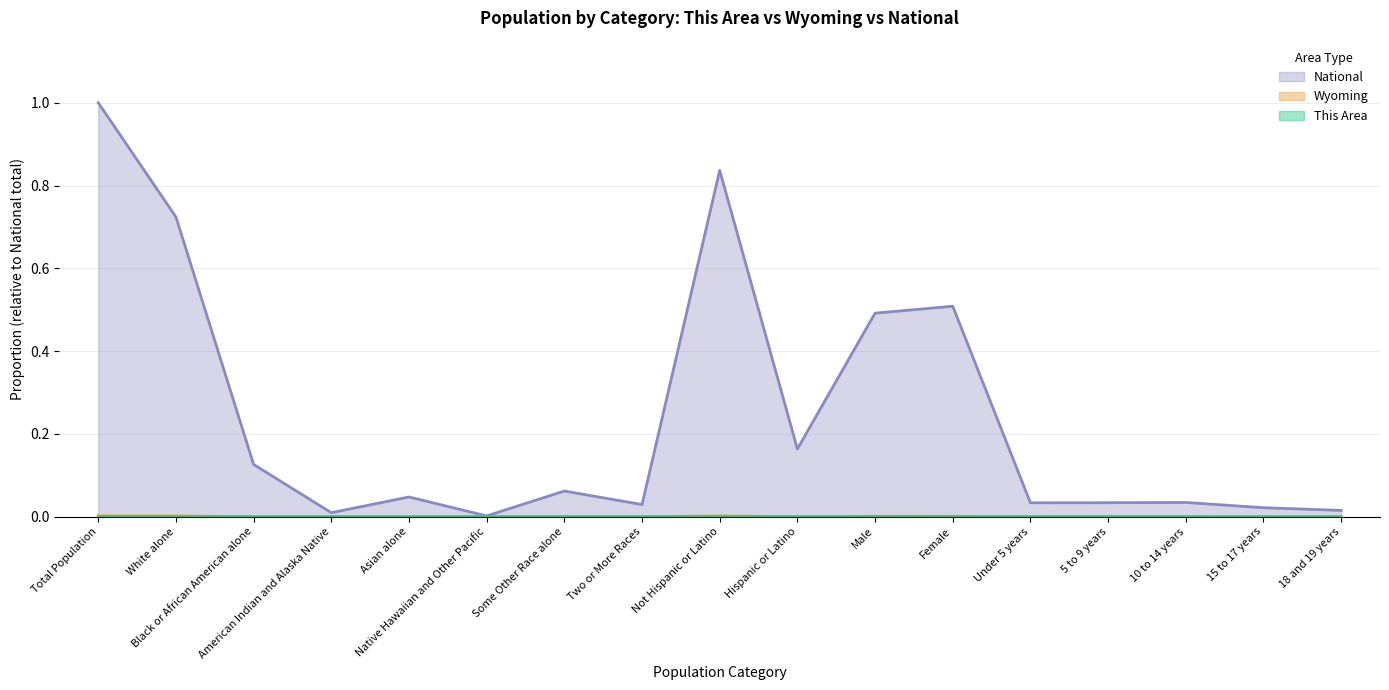

What is the spread (max minus min) of values at Male?

0.5